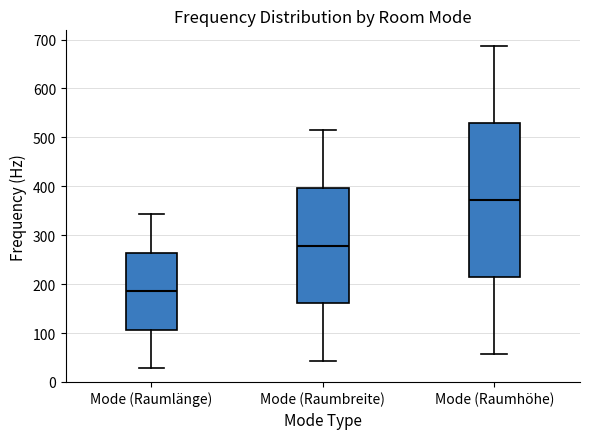

Which box's median line is the highest?

Mode (Raumhöhe)